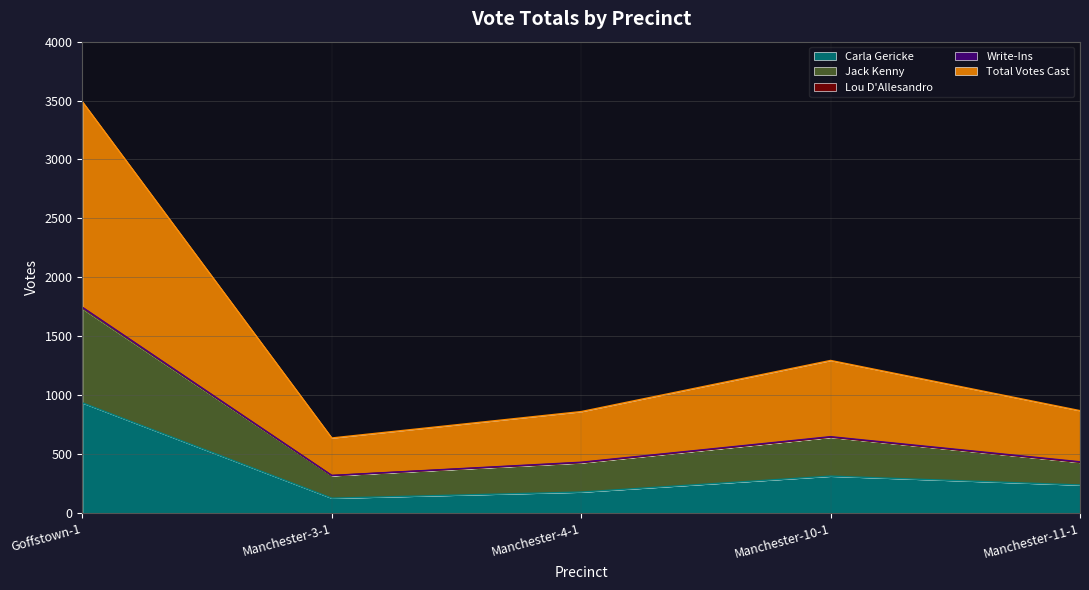

What is the lowest value of the Carla Gericke series?

125